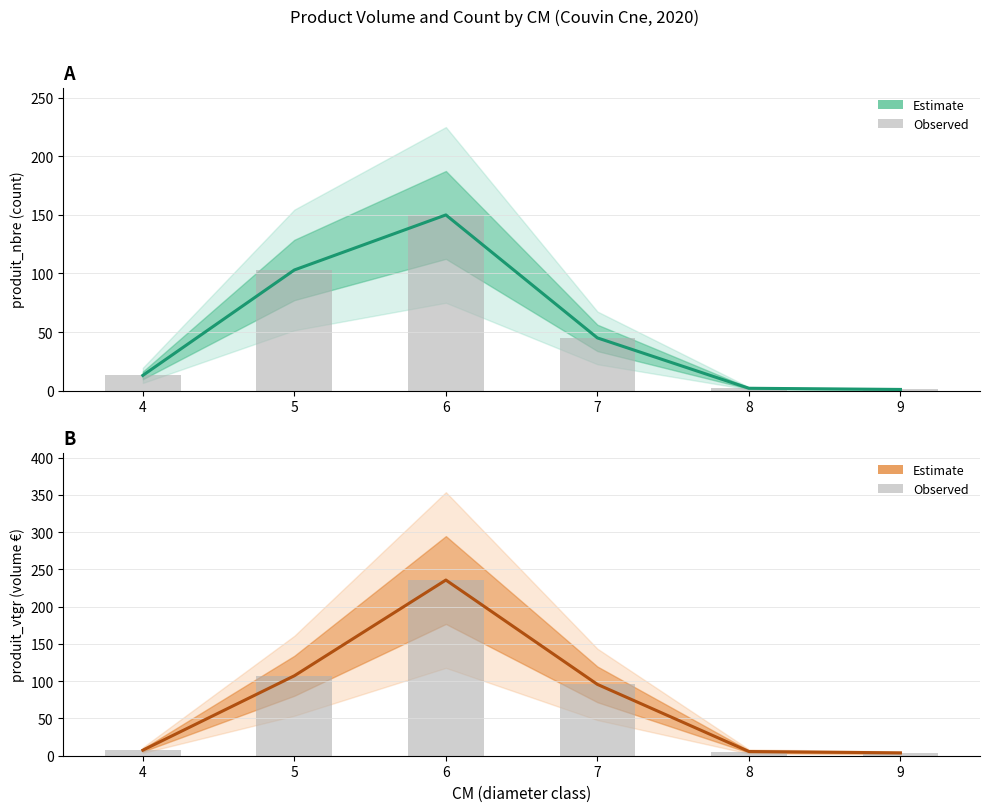

The value of produit_vtgr (observed) at 4 is 2.4. True or false?

False